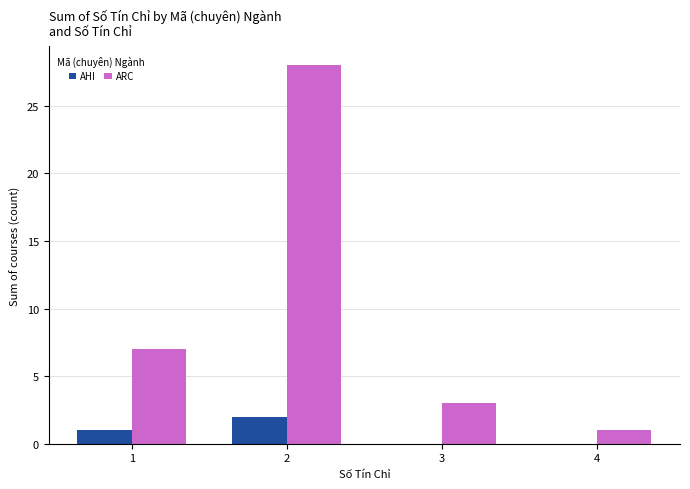

What are all the series names shown in the legend?

AHI, ARC